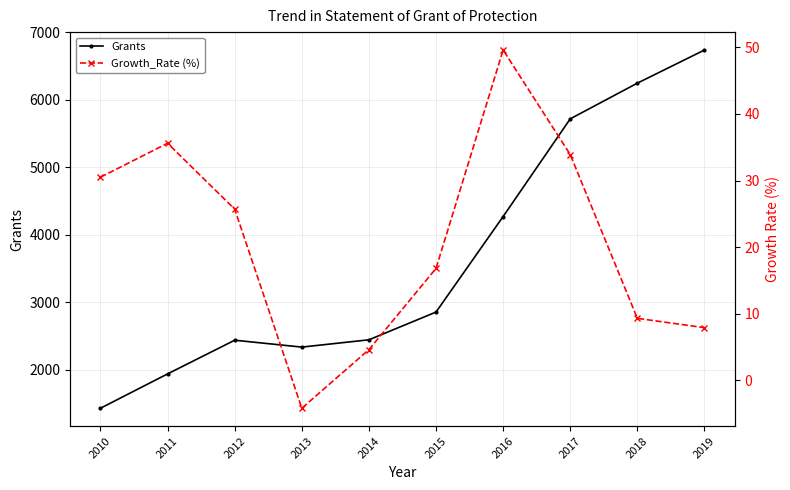

What is the difference between the second highest and second lowest values in the Grants series?

4308